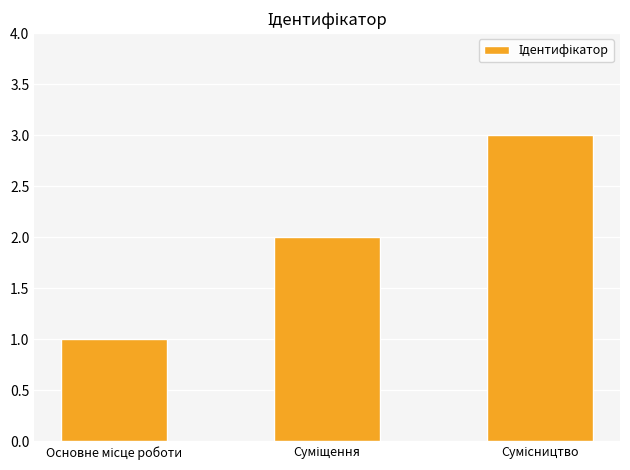

What is the greatest value displayed?

3